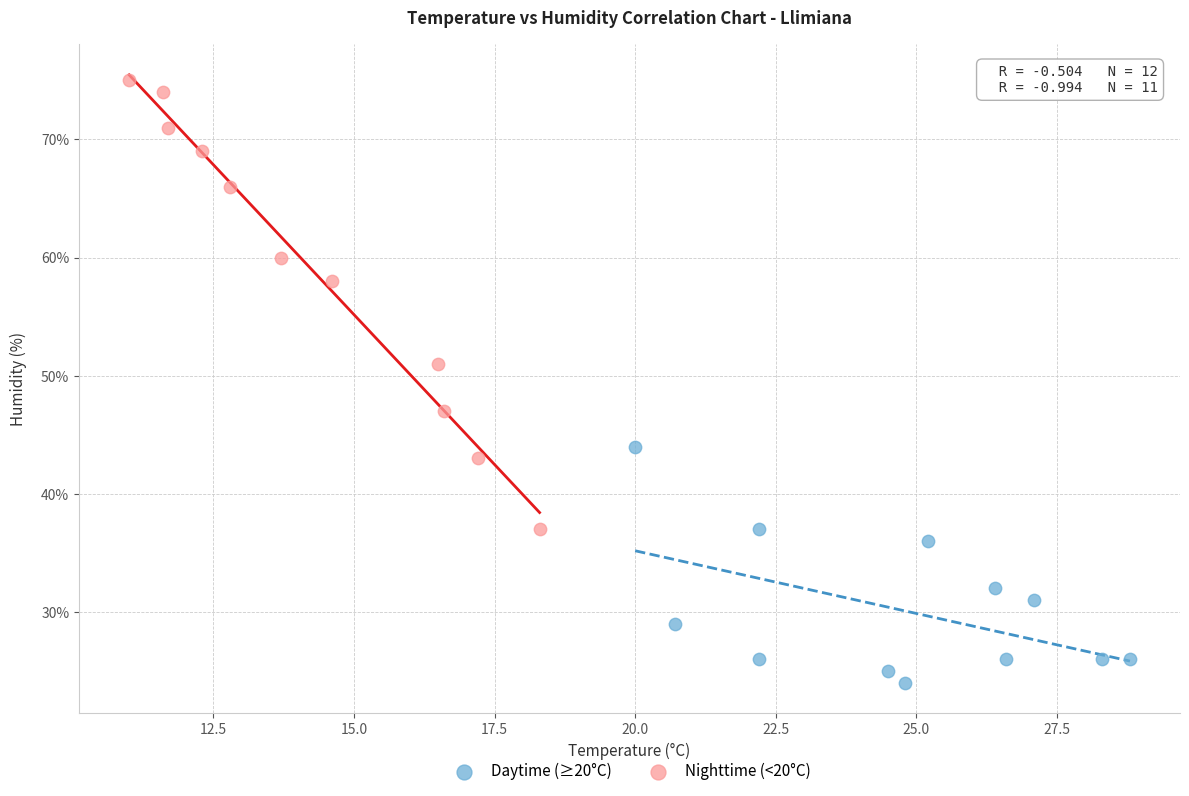

What are all the series names shown in the legend?

Daytime (≥20°C), Nighttime (<20°C)